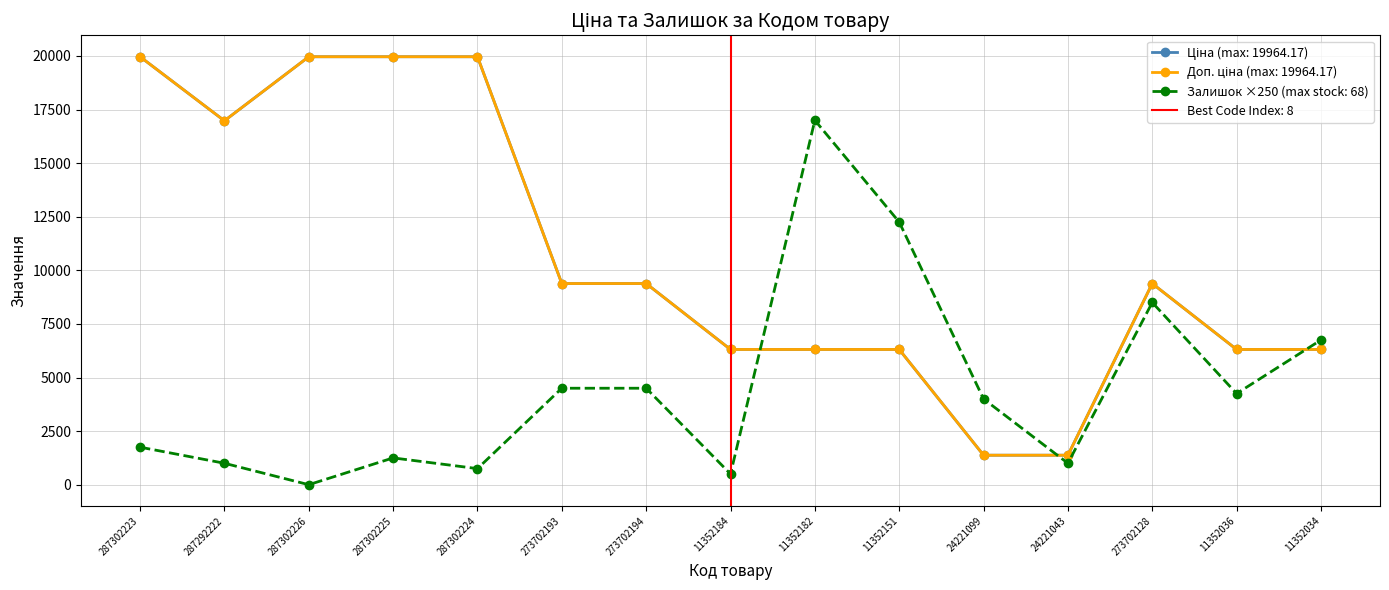

What is the sum of all Доп. ціна values?

159278.6